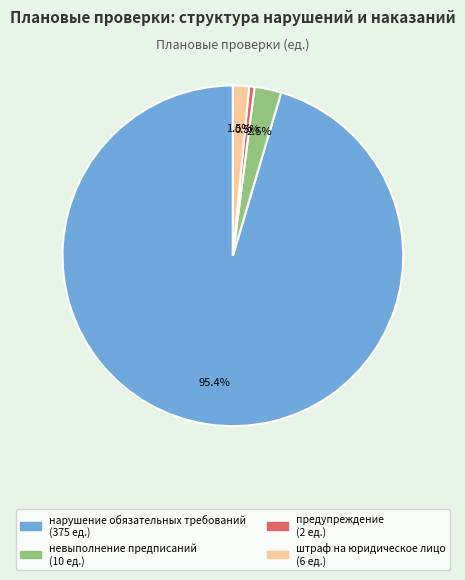

Does any single category account for the majority?

Yes